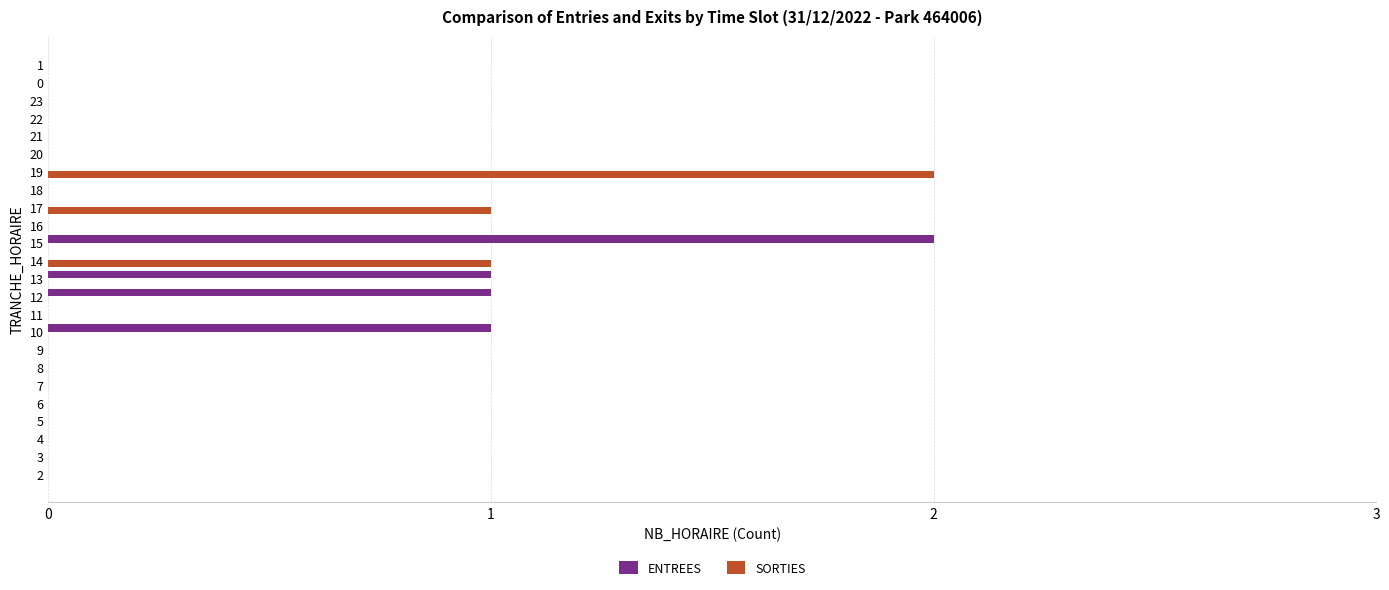

The ENTREES series shows 0 at 5. True or false?

True